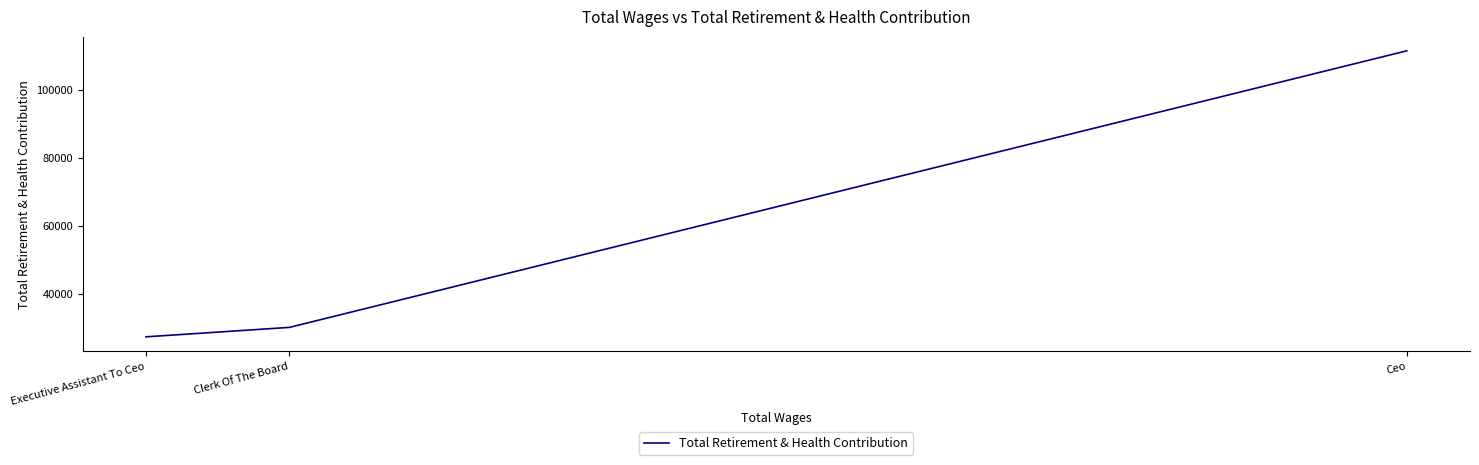

What is the value of the 2nd point from the left?

30183